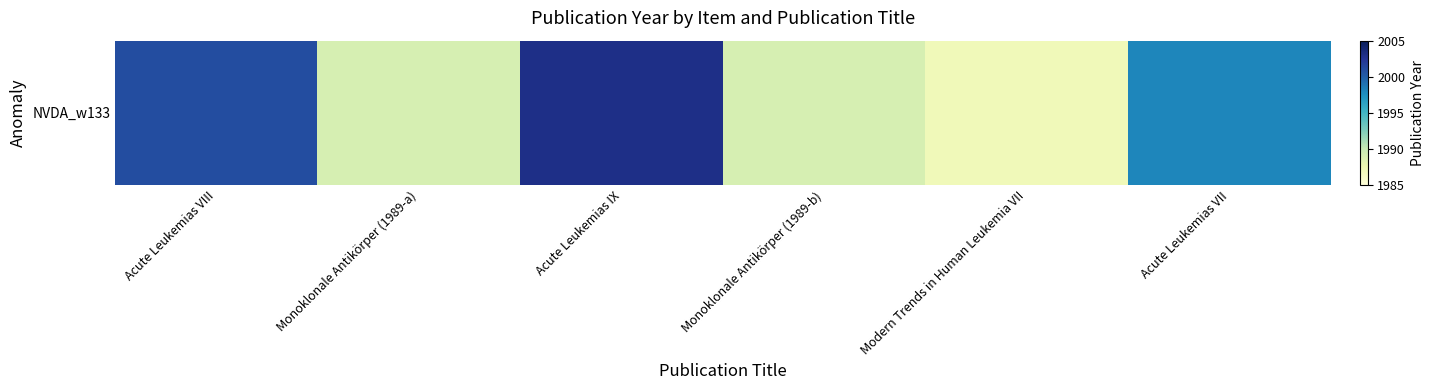

Which has a higher value, Acute Leukemias IX or Acute Leukemias VIII?

Acute Leukemias IX